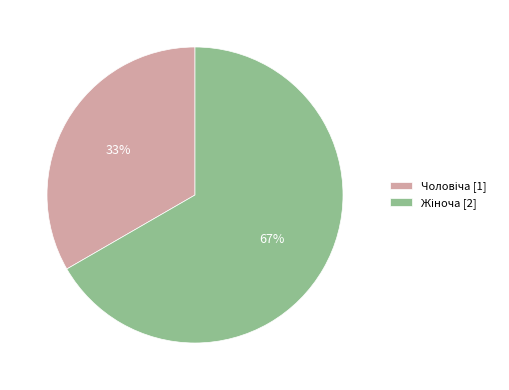

To the nearest percent, what is the average slice percentage?

50%